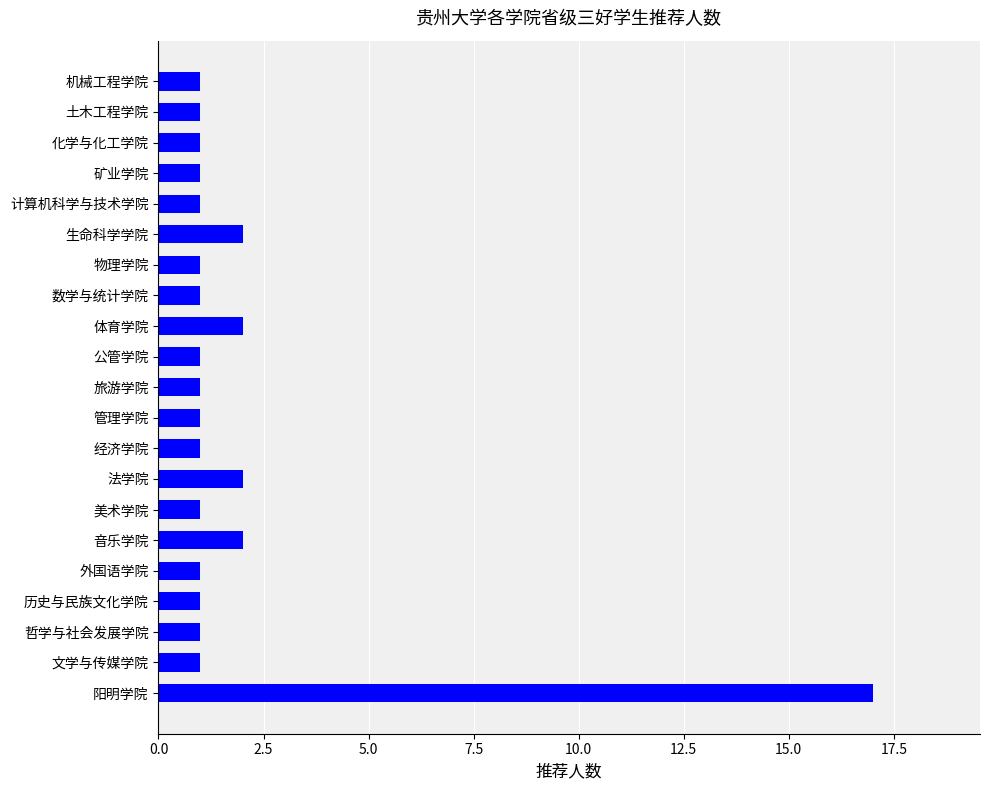

Which has a higher value, 矿业学院 or 生命科学学院?

生命科学学院